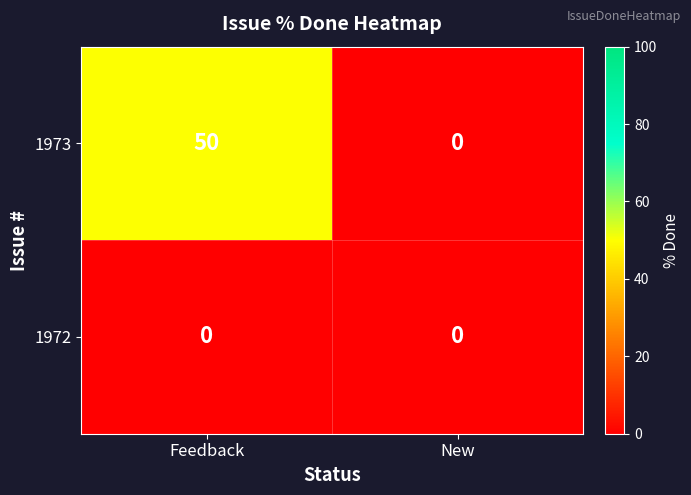

At how many categories does at least one series exceed 25?

1